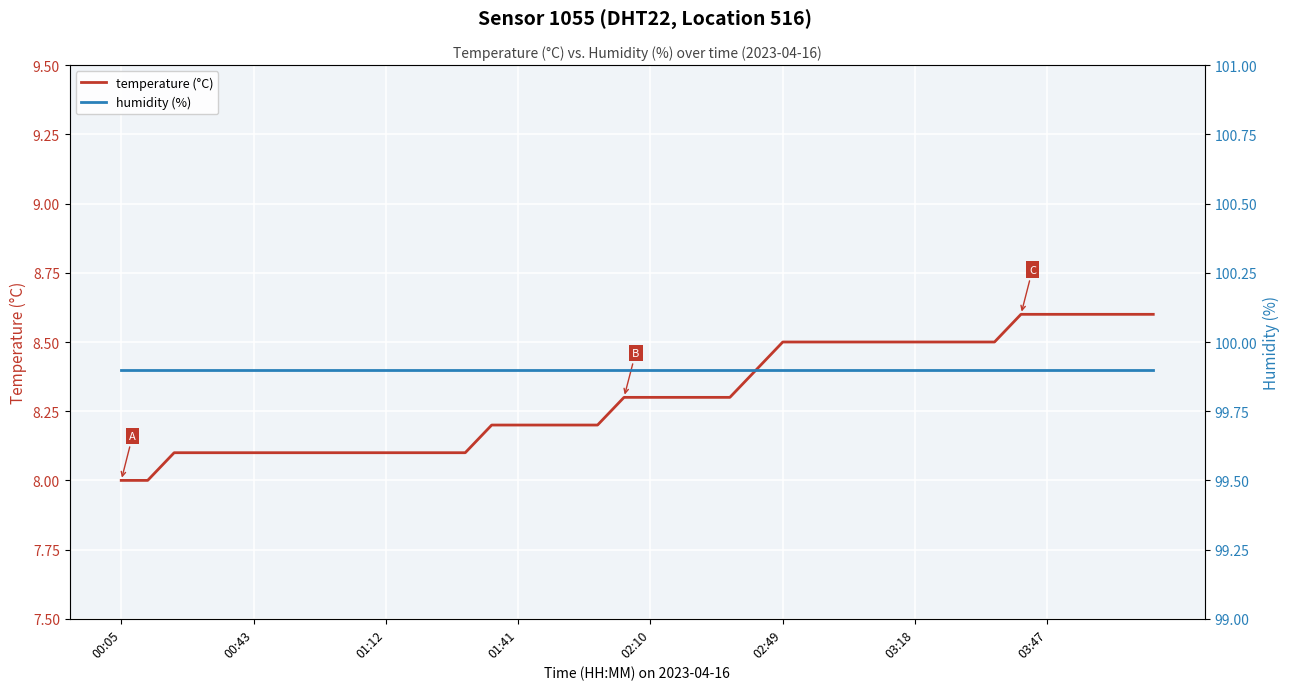

Does the chart display data point markers on the line(s)?

No